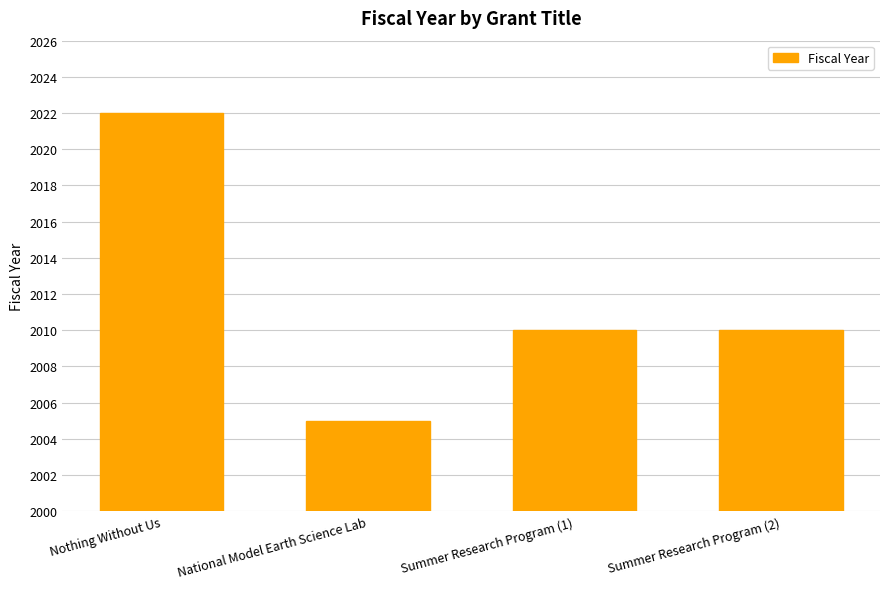

What position from the left is National Model Earth Science Lab?

2